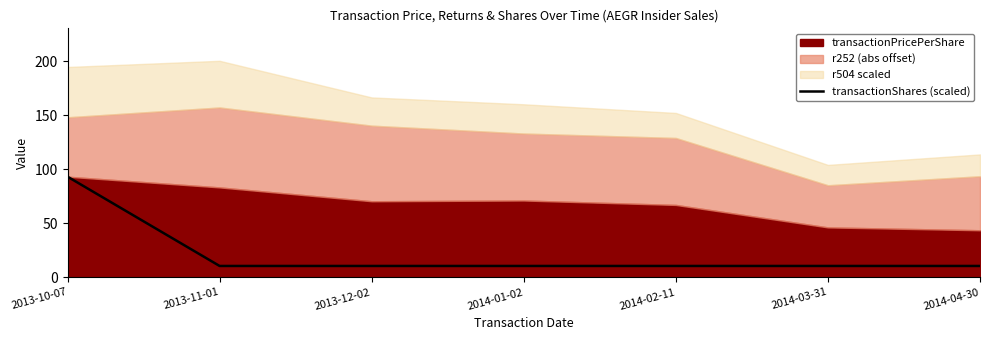

List the labels in order of value, largest first.

2013-10-07, 2013-11-01, 2013-12-02, 2014-01-02, 2014-02-11, 2014-03-31, 2014-04-30